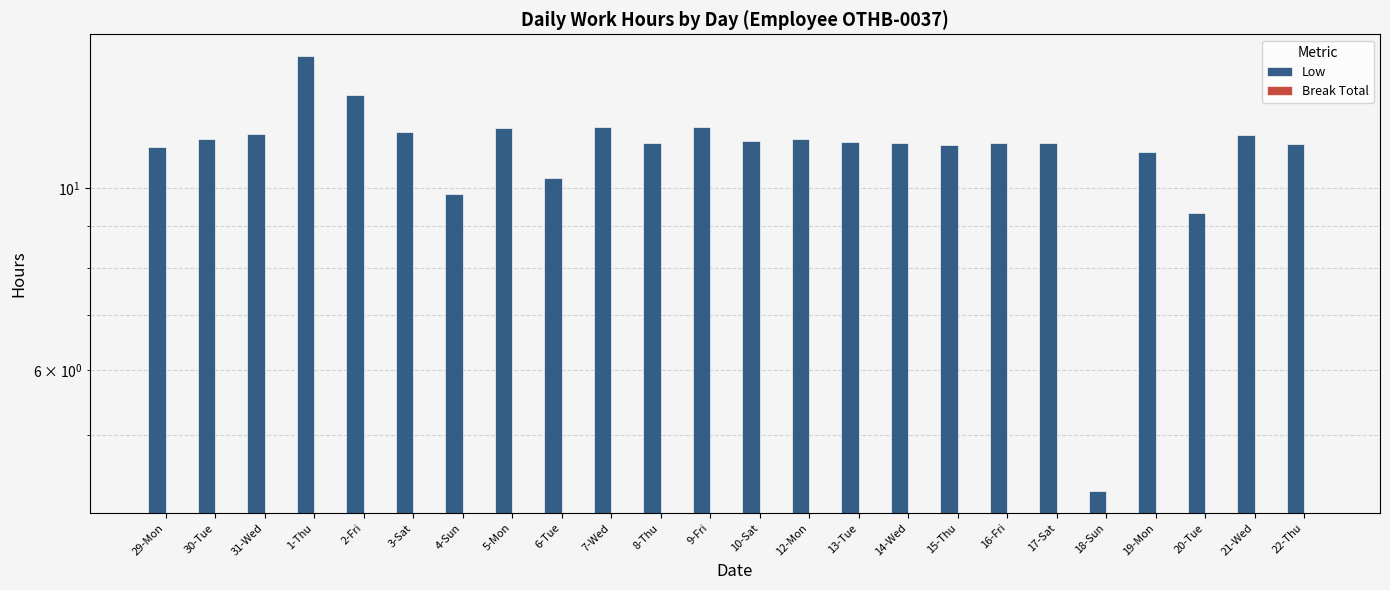

What is the average value of the Low series?

11.2